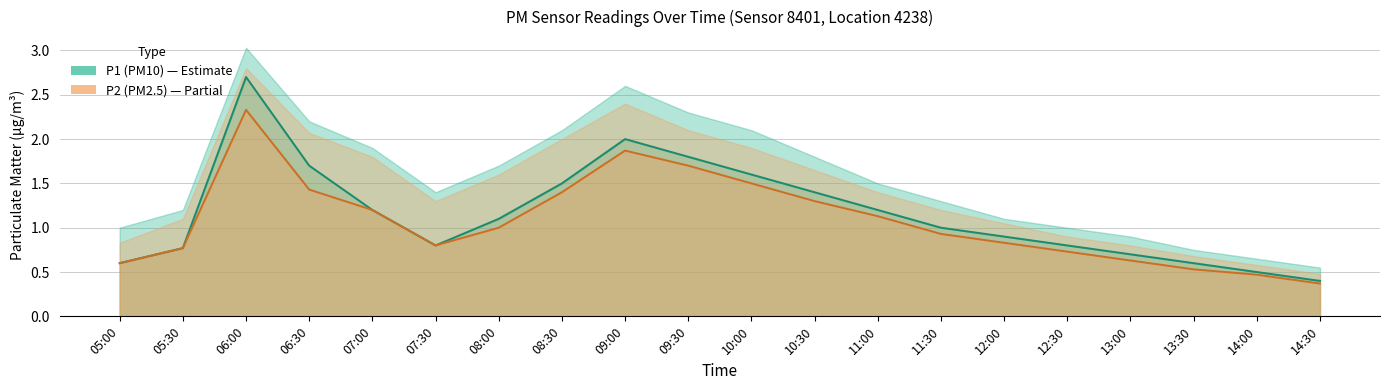

Rank the series by their maximum value, from highest to lowest.

P1 (PM10), P2 (PM2.5)